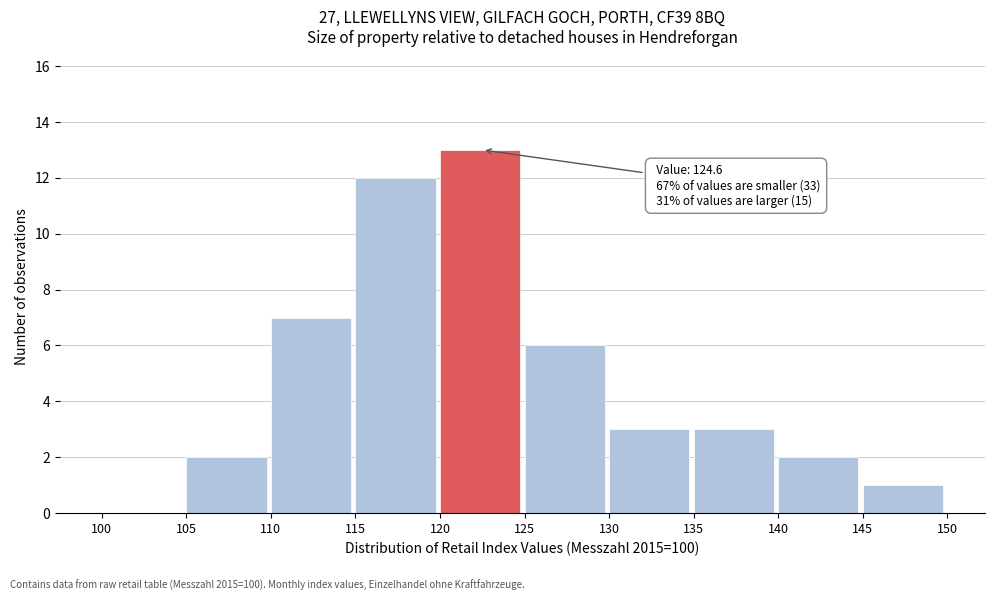

Which range on the x-axis has the tallest bar?

120 to 125